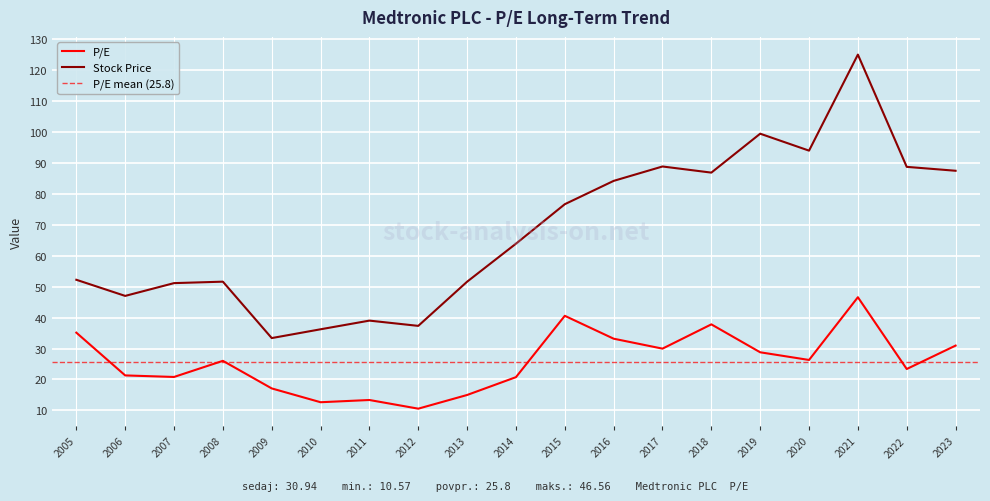

Is this an area chart (filled region under the line)?

No